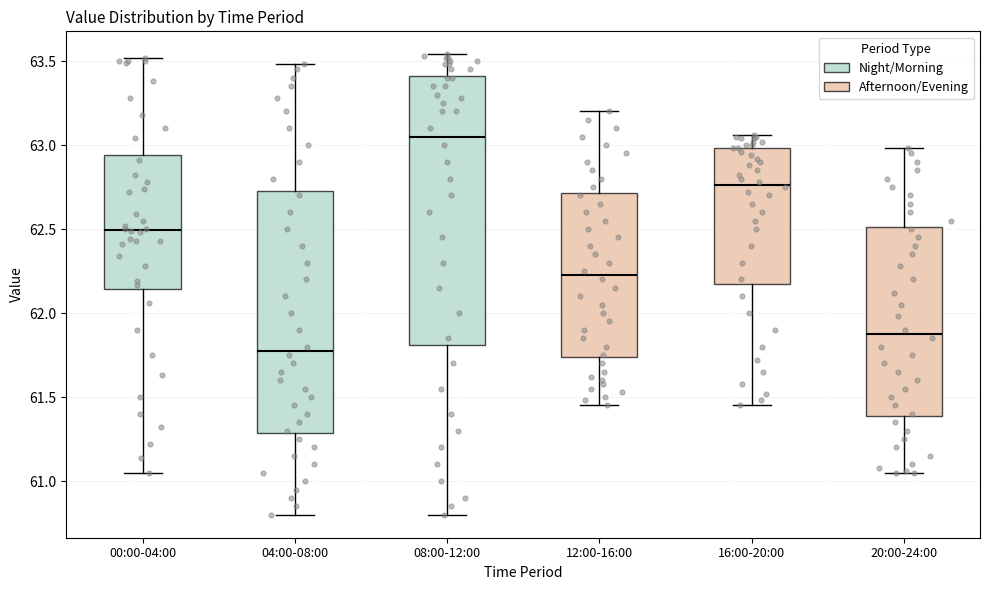

Comparing the boxes themselves (not the whiskers), which one is the tallest?

08:00-12:00